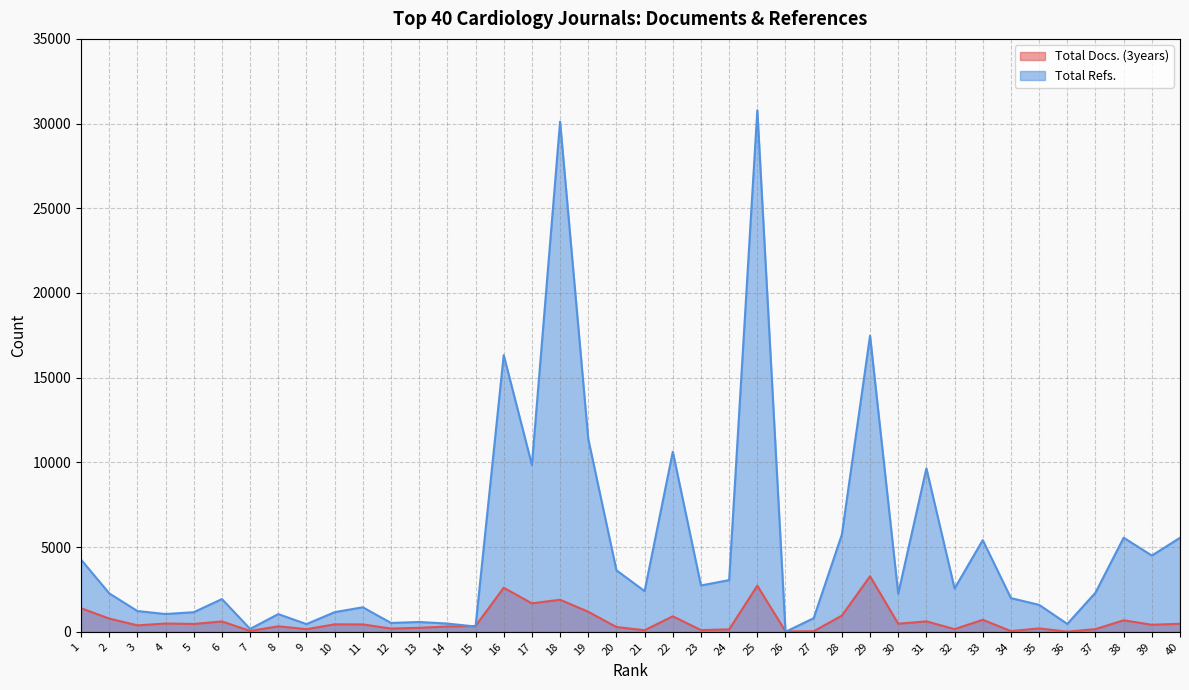

What is the value of the Total Docs. (3years) point at the 25th from the left?

2723